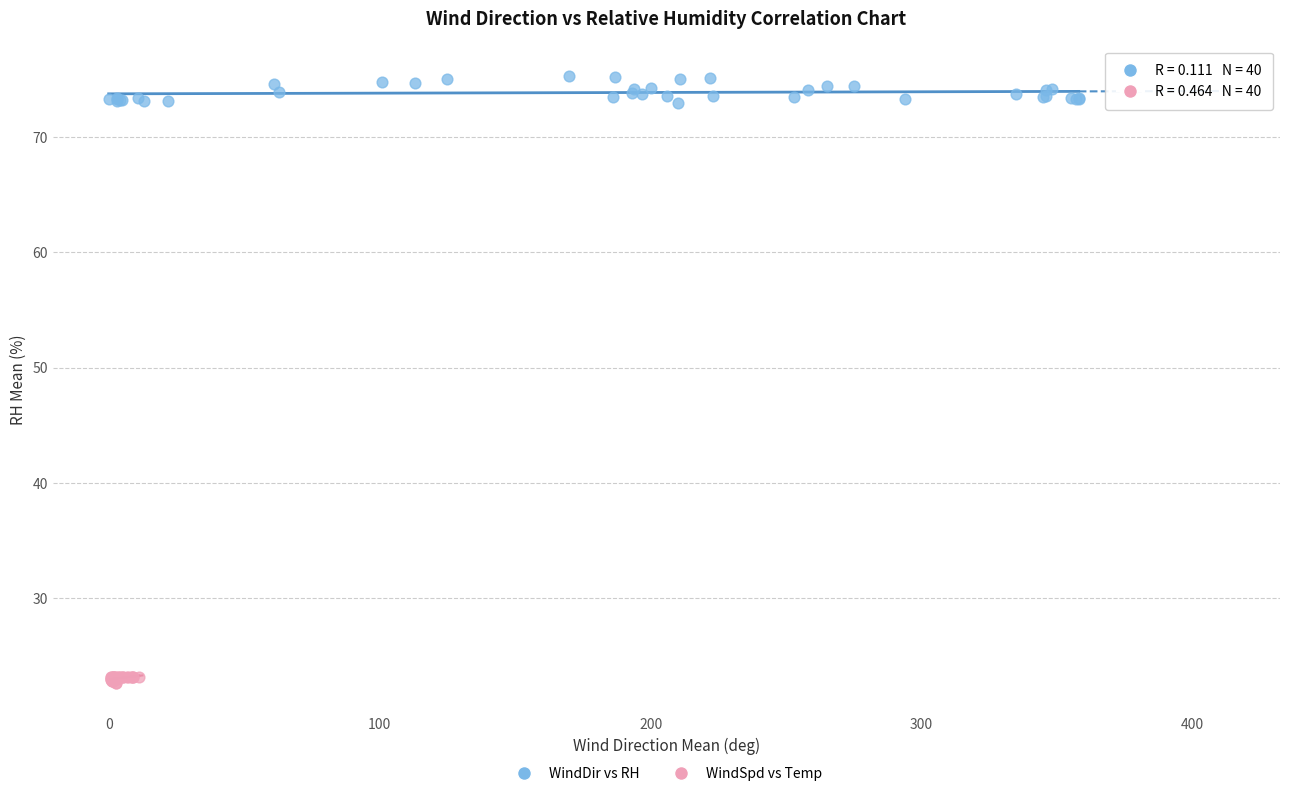

What are all the series names shown in the legend?

WindDir vs RH, WindSpd vs Temp